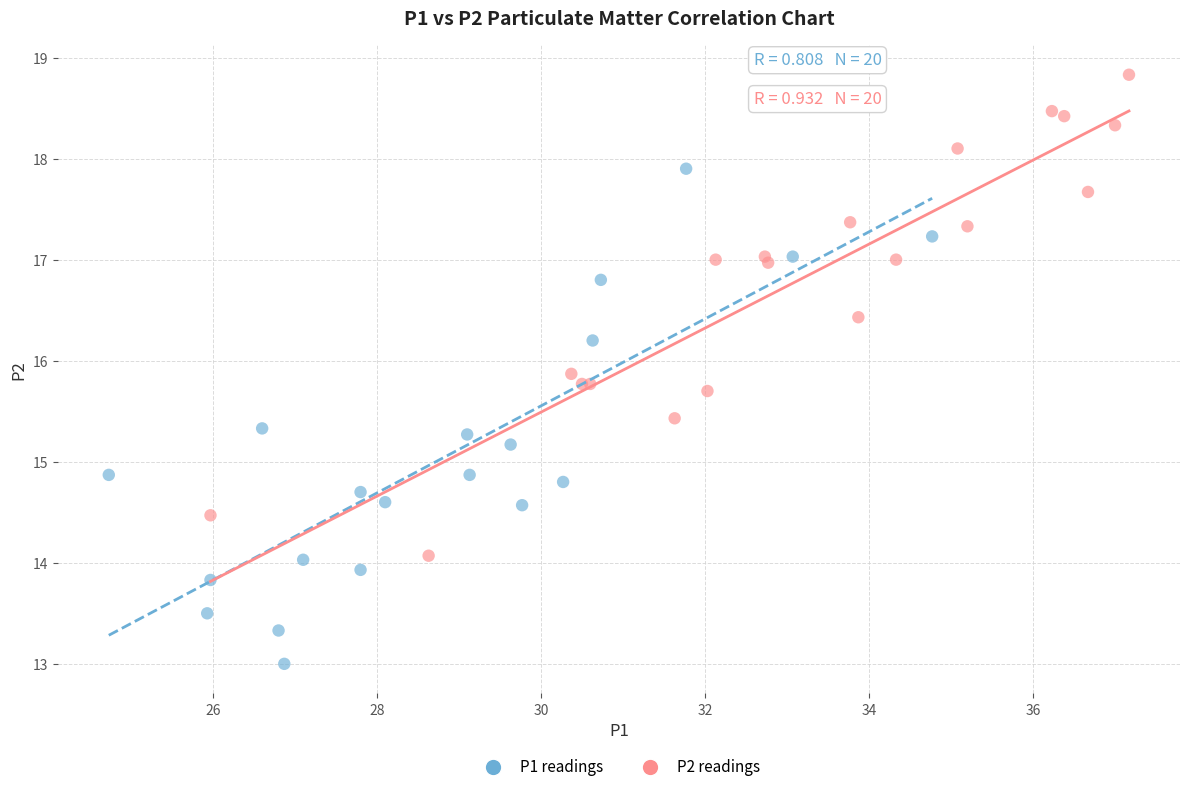

Which series contains the lowest Y value?

P1 readings